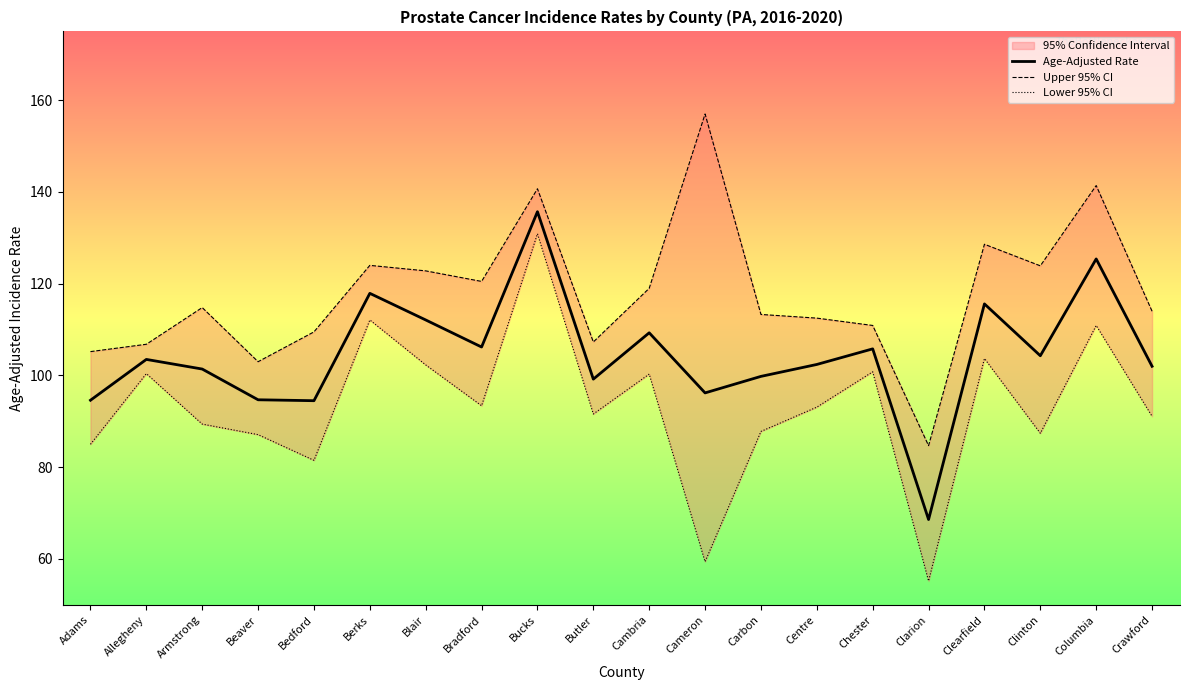

At how many categories does at least one series exceed 140?

3